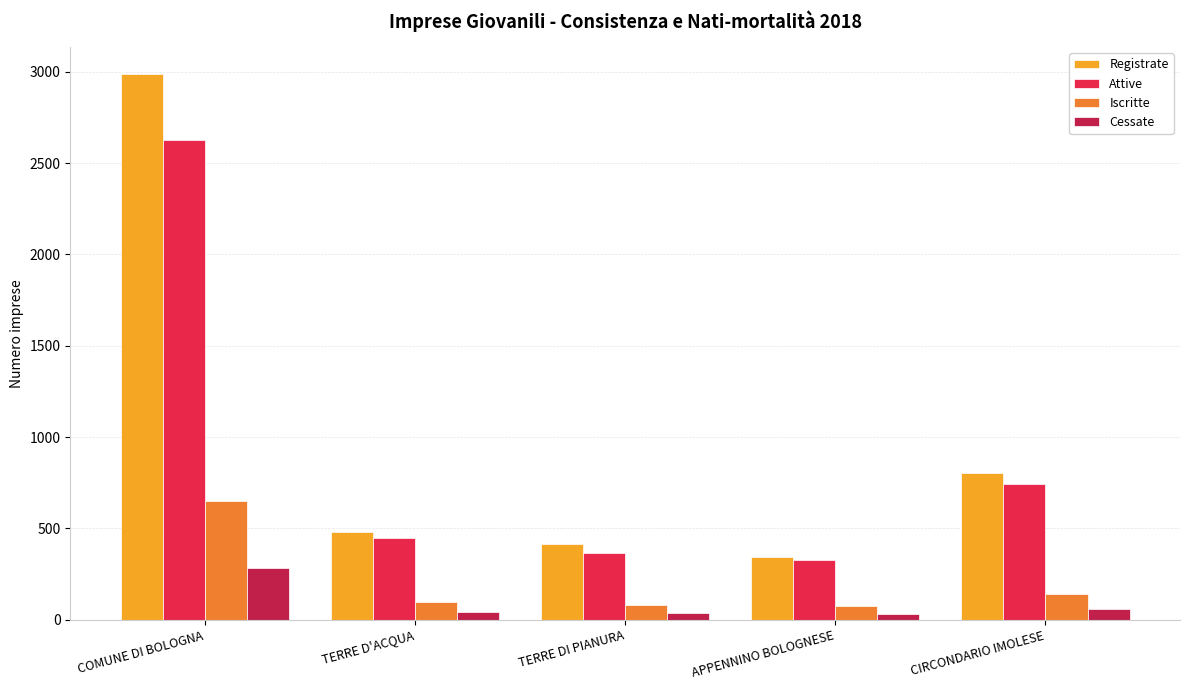

List the series in order of their peak value, lowest first.

Cessate, Iscritte, Attive, Registrate